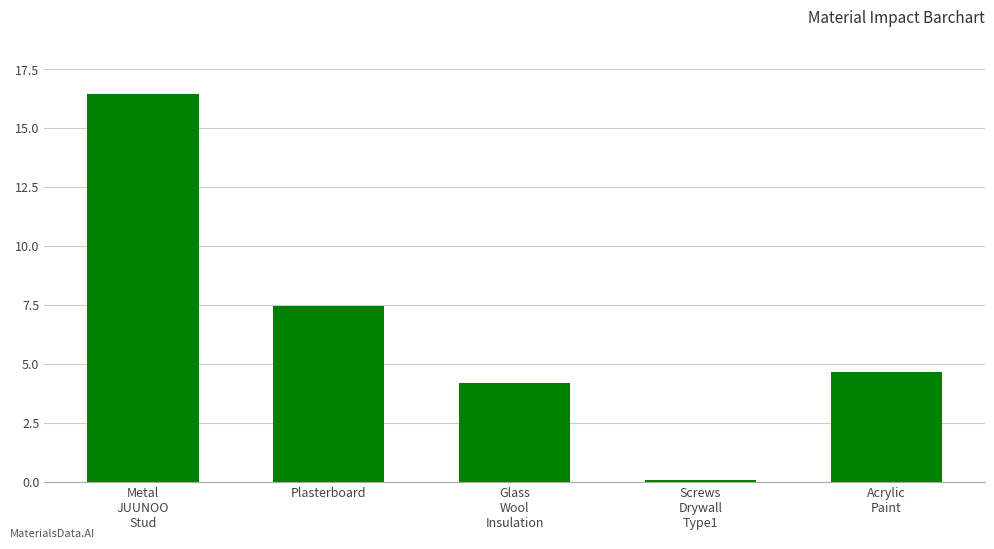

What is the greatest value displayed?

16.4